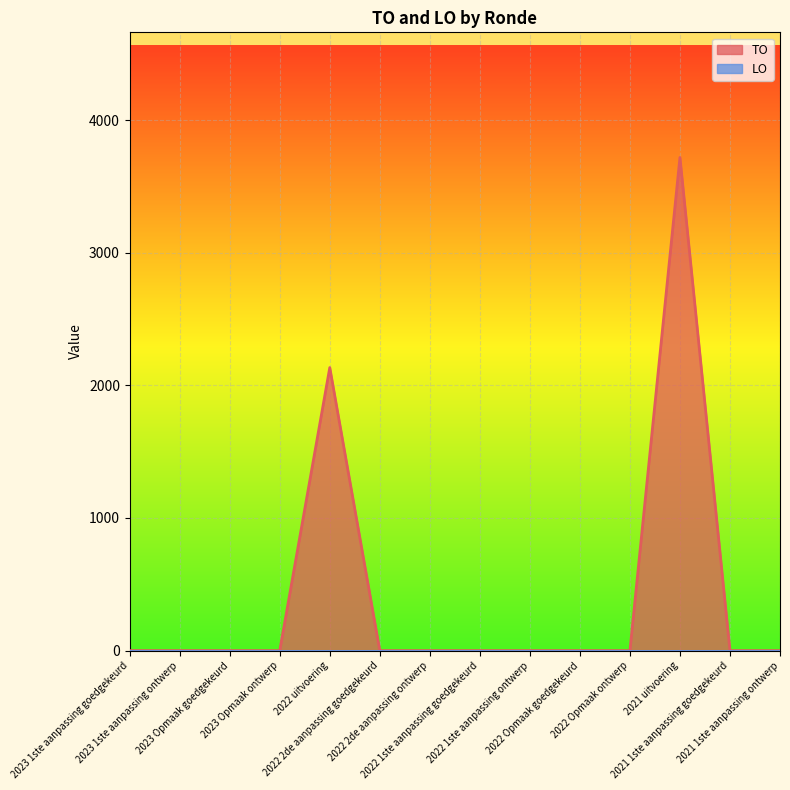

List the labels in order of value, largest first.

2021 uitvoering, 2022 uitvoering, 2023 1ste aanpassing goedgekeurd, 2023 1ste aanpassing ontwerp, 2023 Opmaak goedgekeurd, 2023 Opmaak ontwerp, 2022 2de aanpassing goedgekeurd, 2022 2de aanpassing ontwerp, 2022 1ste aanpassing goedgekeurd, 2022 1ste aanpassing ontwerp, 2022 Opmaak goedgekeurd, 2022 Opmaak ontwerp, 2021 1ste aanpassing goedgekeurd, 2021 1ste aanpassing ontwerp